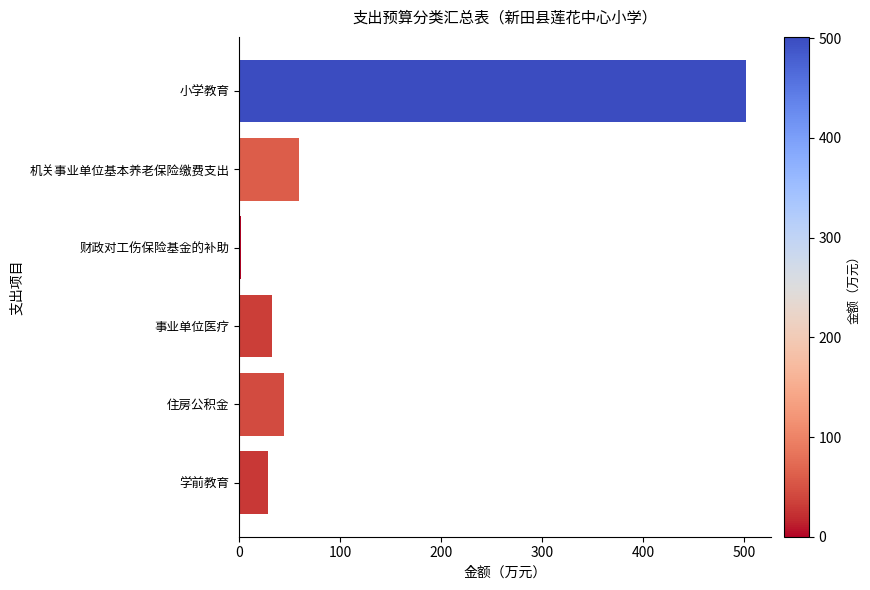

True or false: the data shows 191.5 at 小学教育.

False